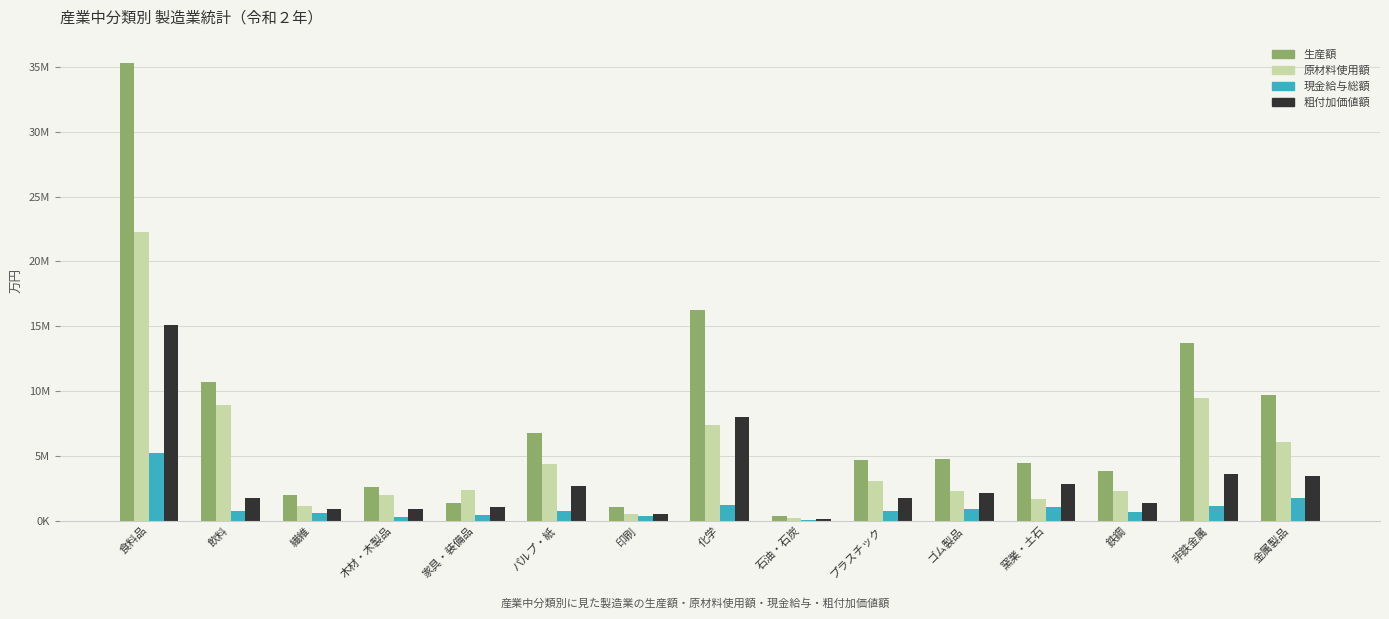

Where is 原材料使用額 nearest to the value 11240798?

非鉄金属